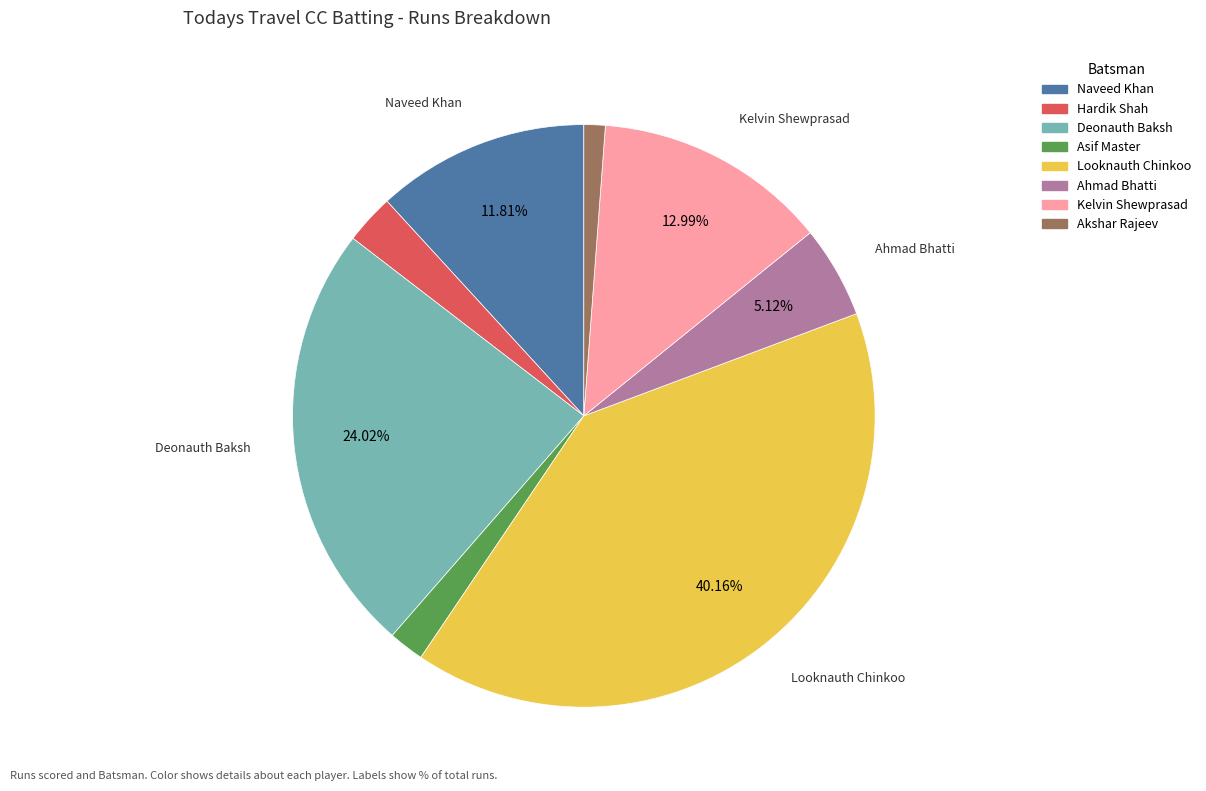

Approximately how many times larger is the value at Looknauth Chinkoo compared to Kelvin Shewprasad?

3.1